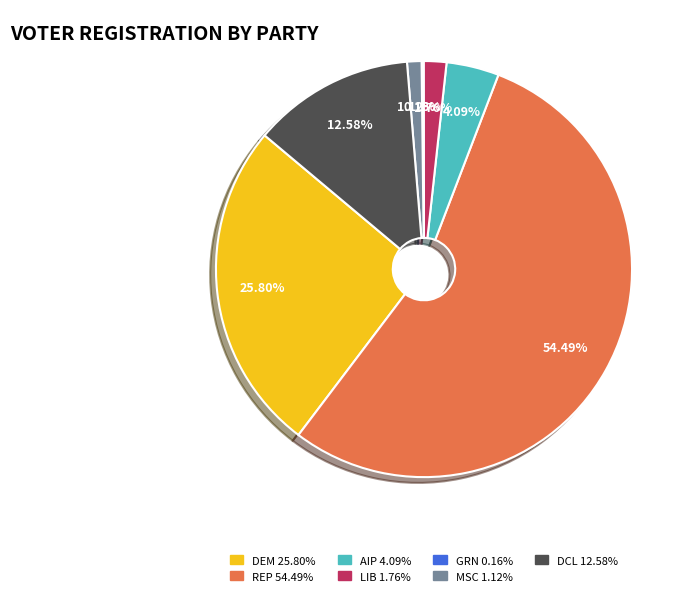

Does any single category account for the majority?

Yes